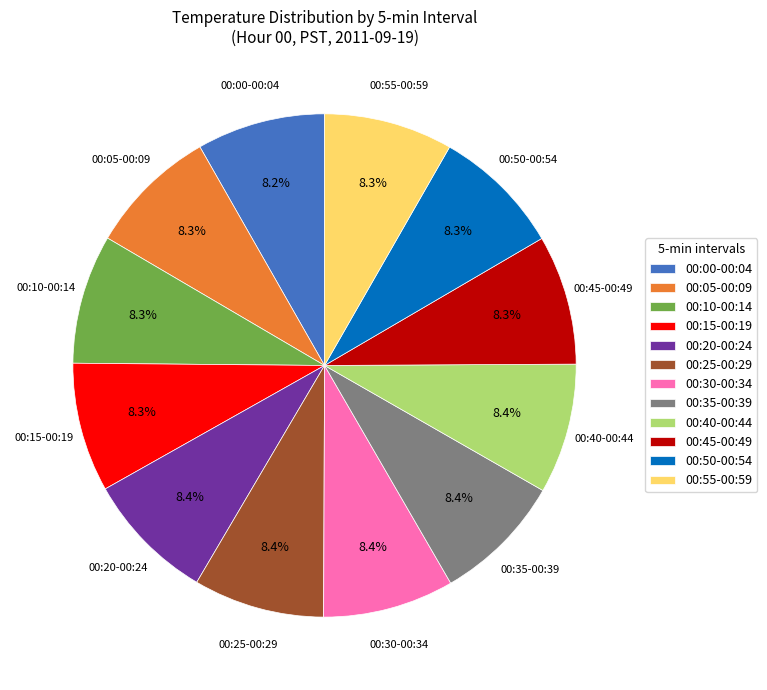

Is there any slice that represents more than half of the pie?

No